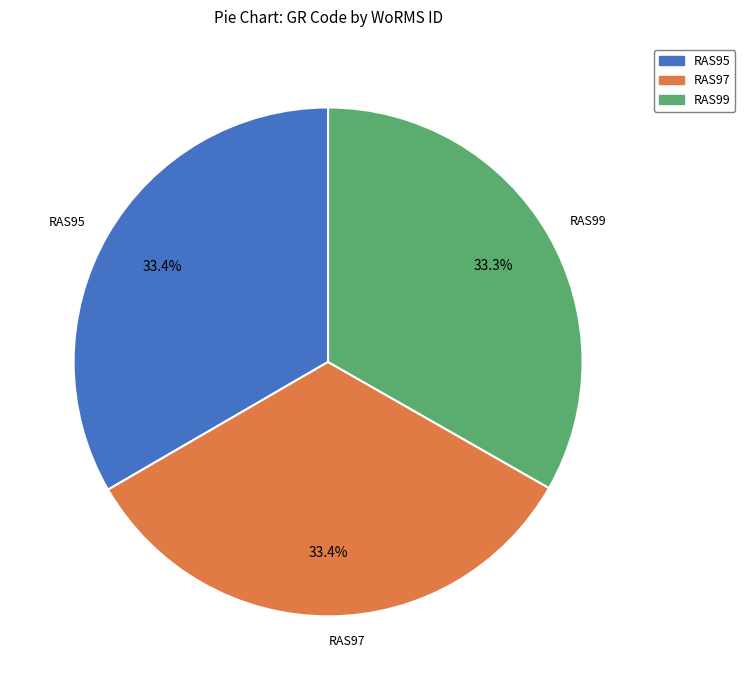

What is the ratio of the value at RAS99 to the value at RAS97?

1.0